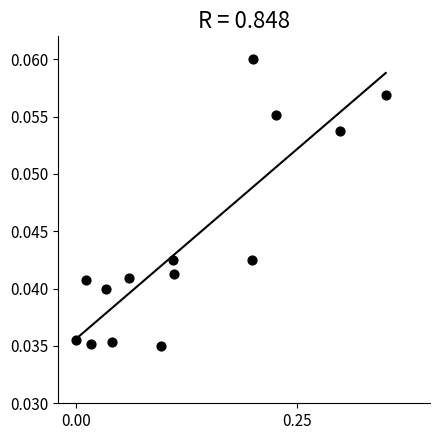

What is the range of X values (max minus min)?

0.3